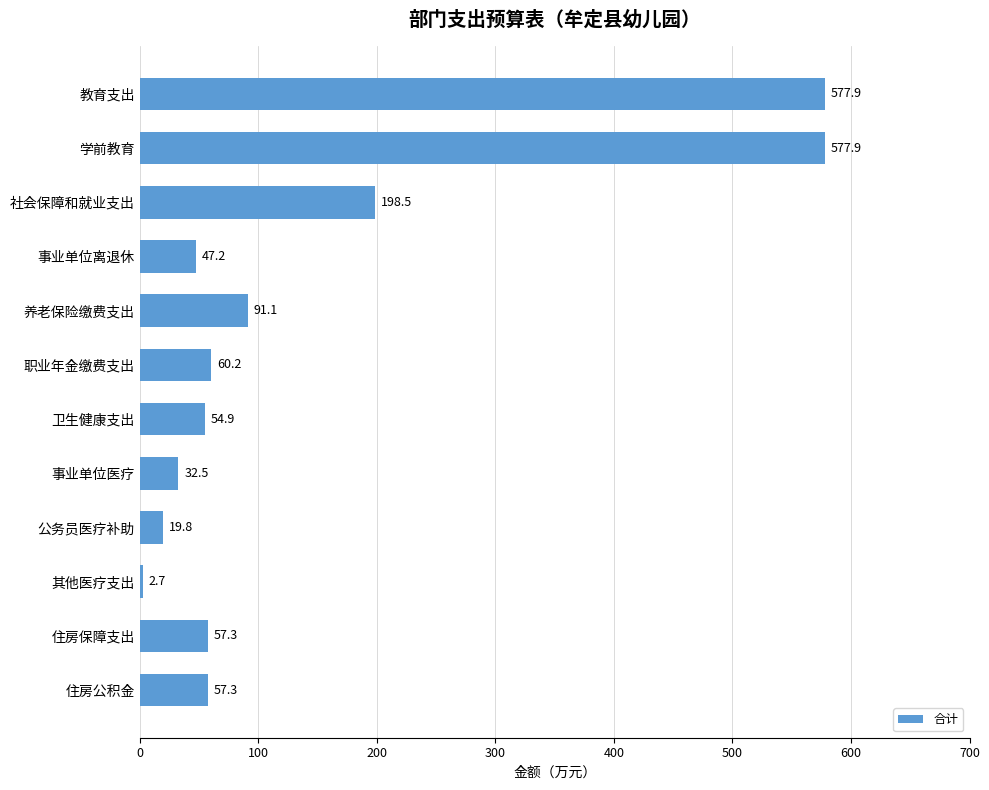

Read the value at 职业年金缴费支出.

60.2